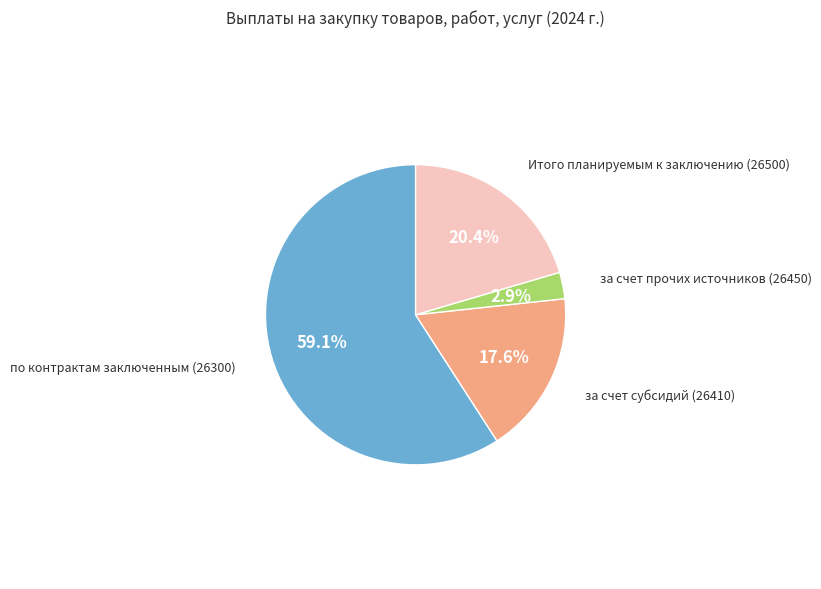

Is there any slice that represents more than half of the pie?

Yes